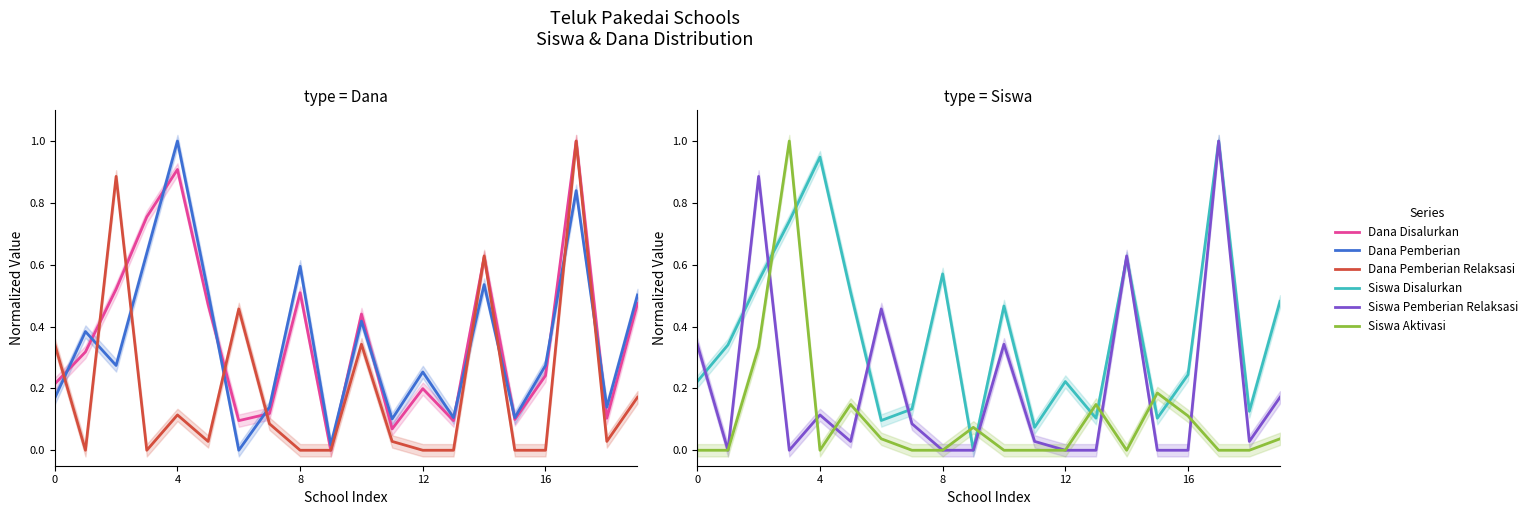

Which series ends up on top after the final intersection of Dana Pemberian Relaksasi and Dana Pemberian?

Dana Pemberian